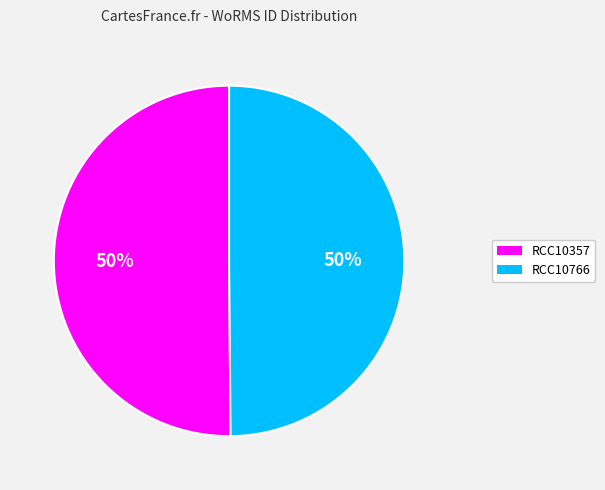

Combined, do RCC10357 and RCC10766 account for over 50%?

Yes